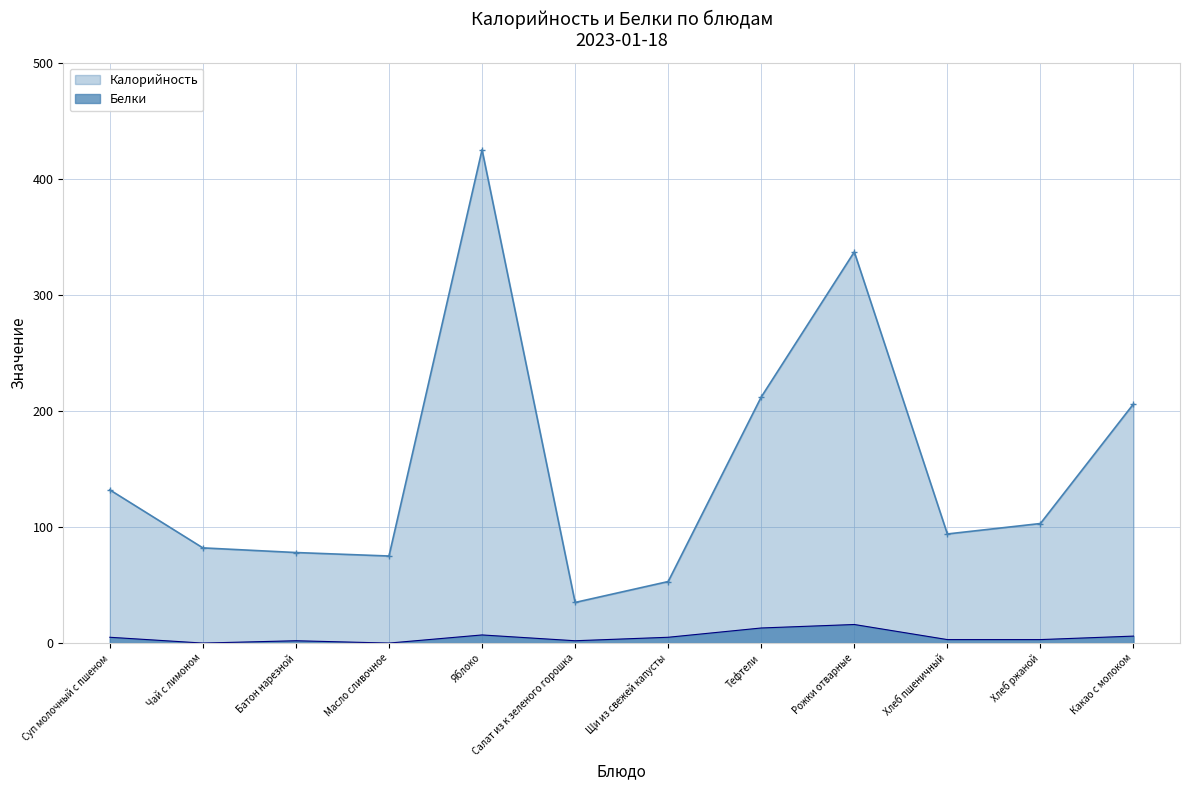

Reading right to left, list all the values displayed in this chart.

Калорийность: Какао с молоком=206	Хлеб ржаной=103	Хлеб пшеничный=94	Рожки отварные=337	Тефтели=212	Щи из свежей капусты=53	Салат из к зеленого горошка=35	Яблоко=425	Масло сливочное=75	Батон нарезной=78	Чай с лимоном=82	Суп молочный с пшеном=132
Белки: Какао с молоком=6	Хлеб ржаной=3	Хлеб пшеничный=3	Рожки отварные=16	Тефтели=13	Щи из свежей капусты=5	Салат из к зеленого горошка=2	Яблоко=7	Масло сливочное=0	Батон нарезной=2	Чай с лимоном=0	Суп молочный с пшеном=5